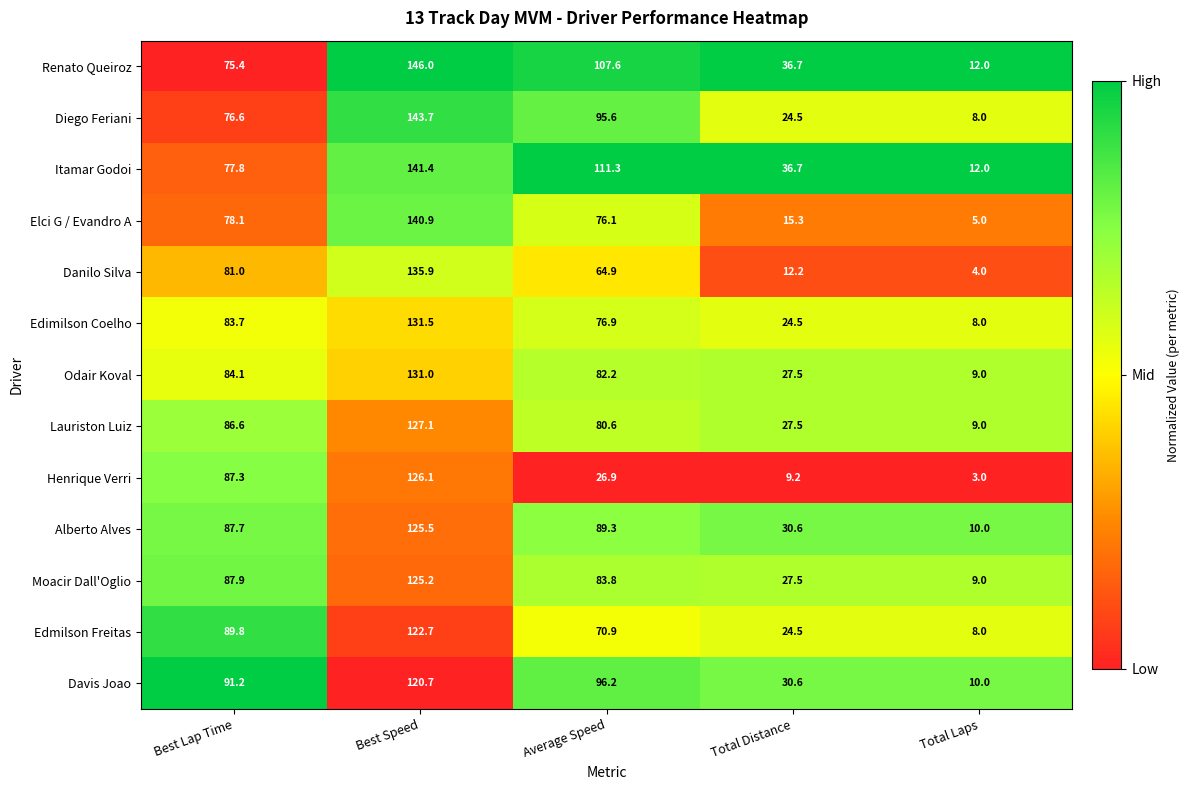

What is the difference between the maximum and minimum values in the Itamar Godoi series?

129.4